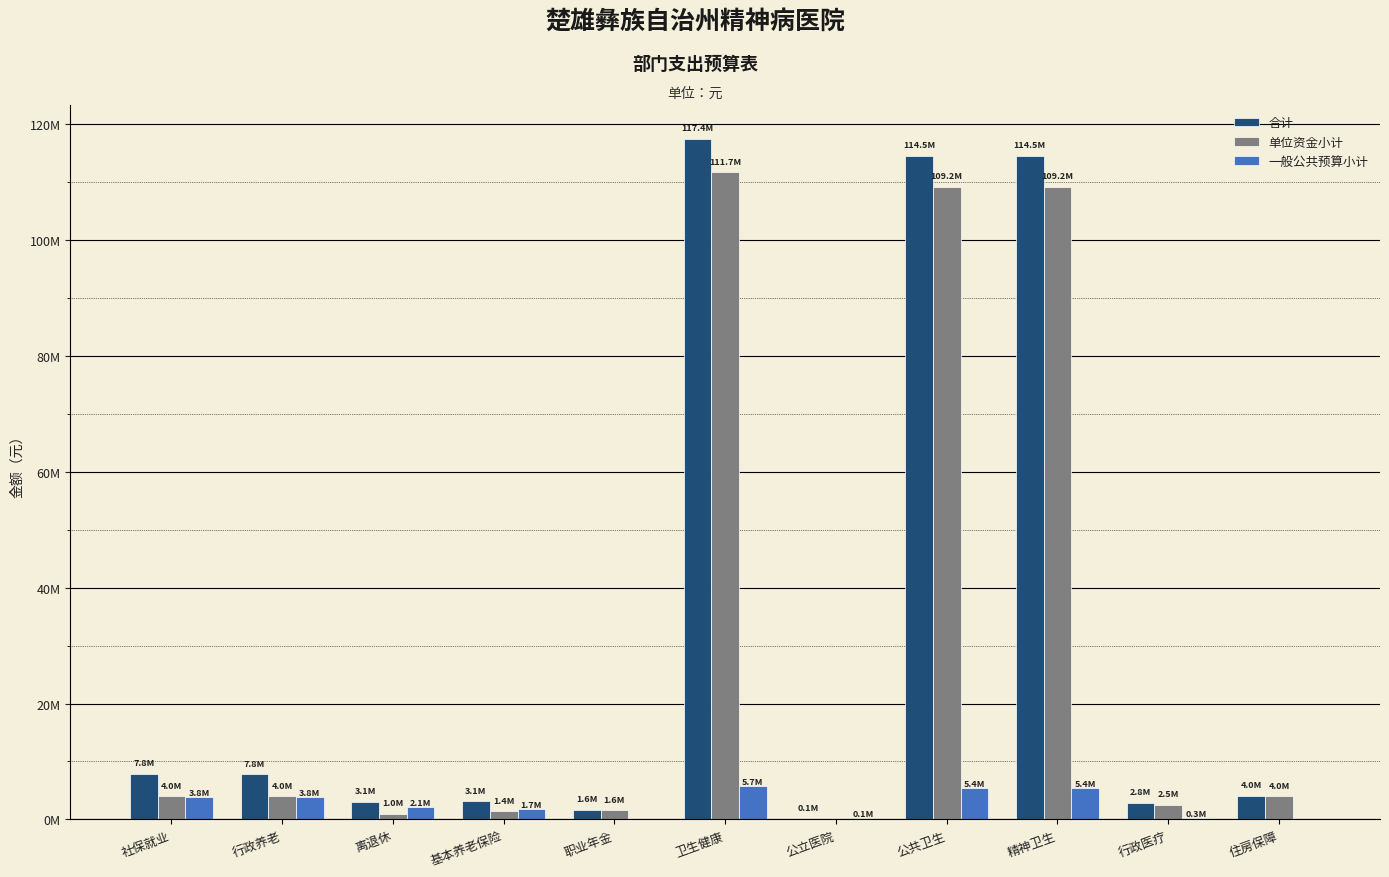

What are all the series names shown in the legend?

合计, 单位资金小计, 一般公共预算小计